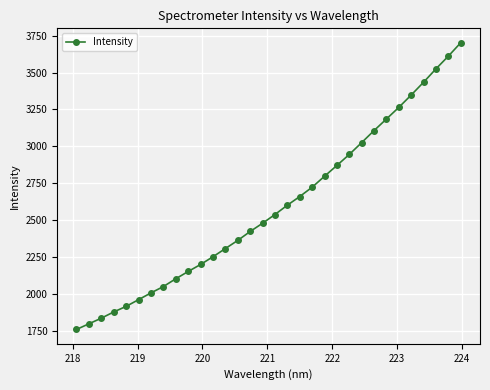

What is the greatest value displayed?

3703.1